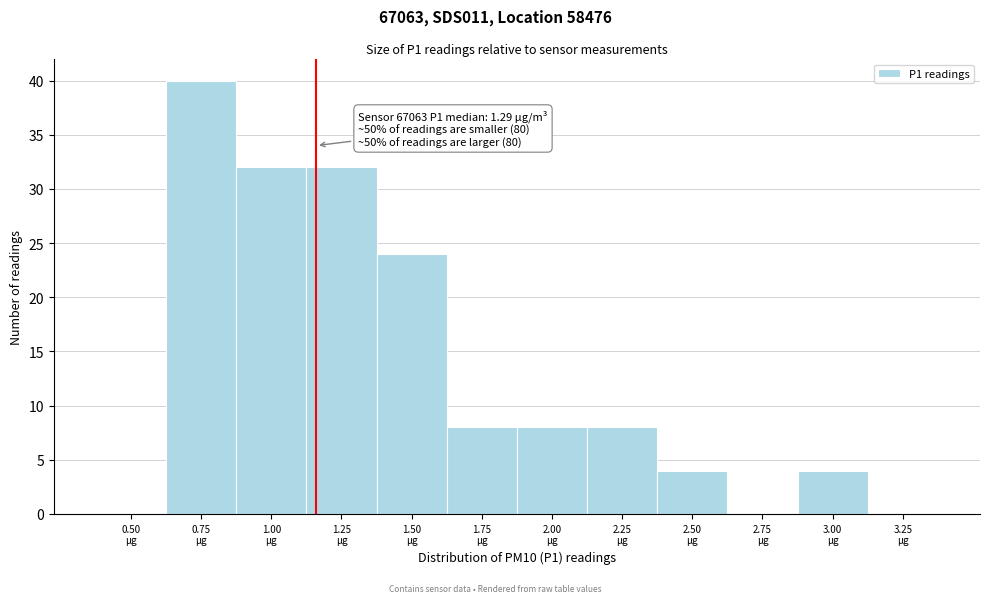

What is the greatest value displayed?

40